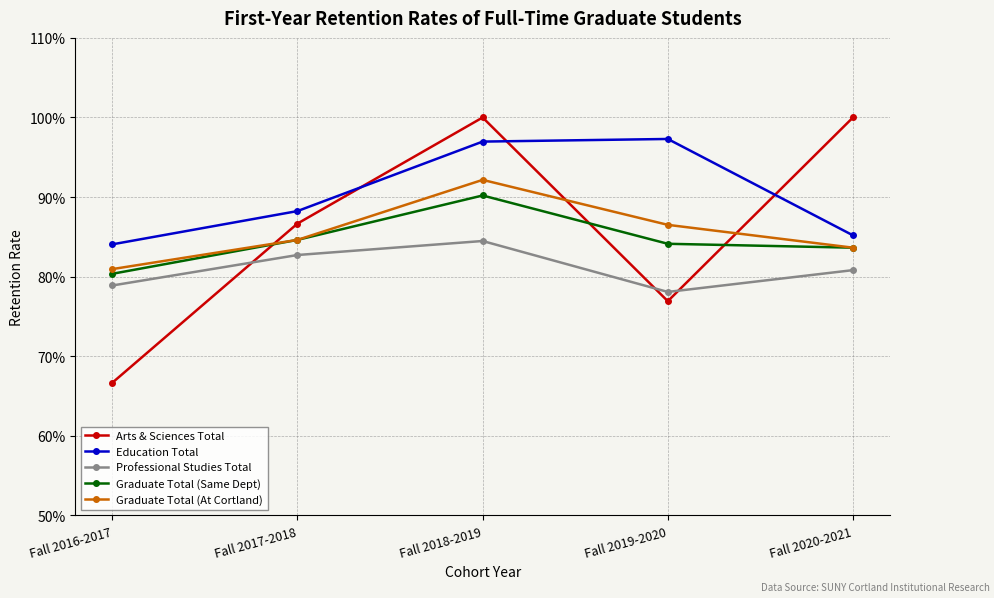

Reading right to left, transcribe all the data shown in this chart.

Arts & Sciences Total: 1.0	0.8	1.0	0.9	0.7
Education Total: 0.9	1.0	1.0	0.9	0.8
Professional Studies Total: 0.8	0.8	0.8	0.8	0.8
Graduate Total (Same Dept): 0.8	0.8	0.9	0.8	0.8
Graduate Total (At Cortland): 0.8	0.9	0.9	0.8	0.8